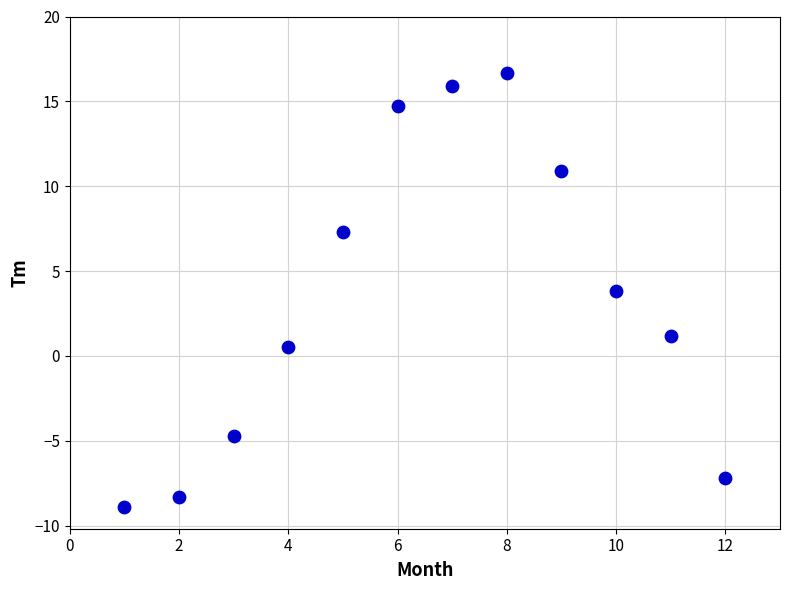

What is the range of Y values (max minus min)?

25.6